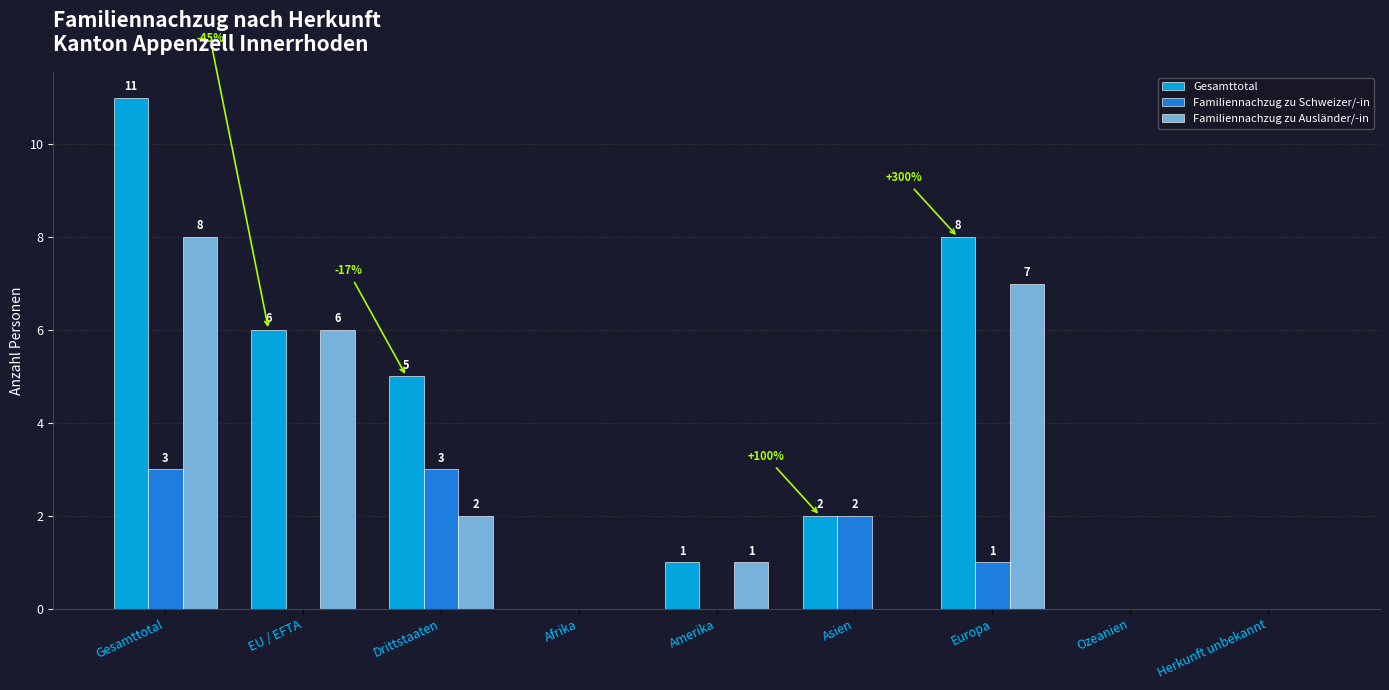

What is the sum of the Gesamttotal values at Europa and Amerika?

9